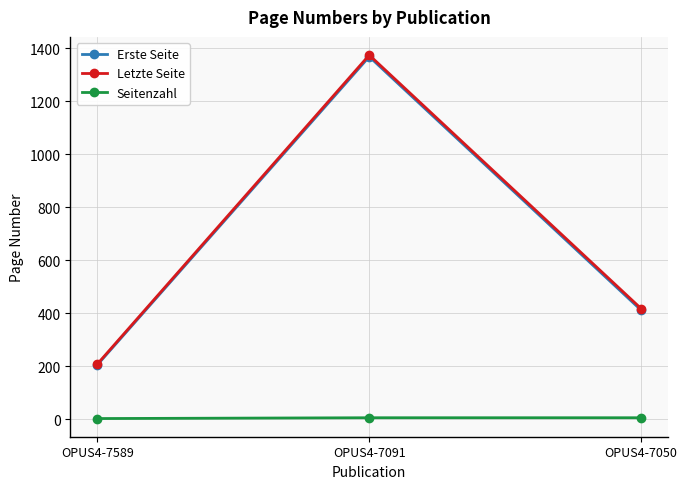

What is the approximate value of Seitenzahl at OPUS4-7589?

3